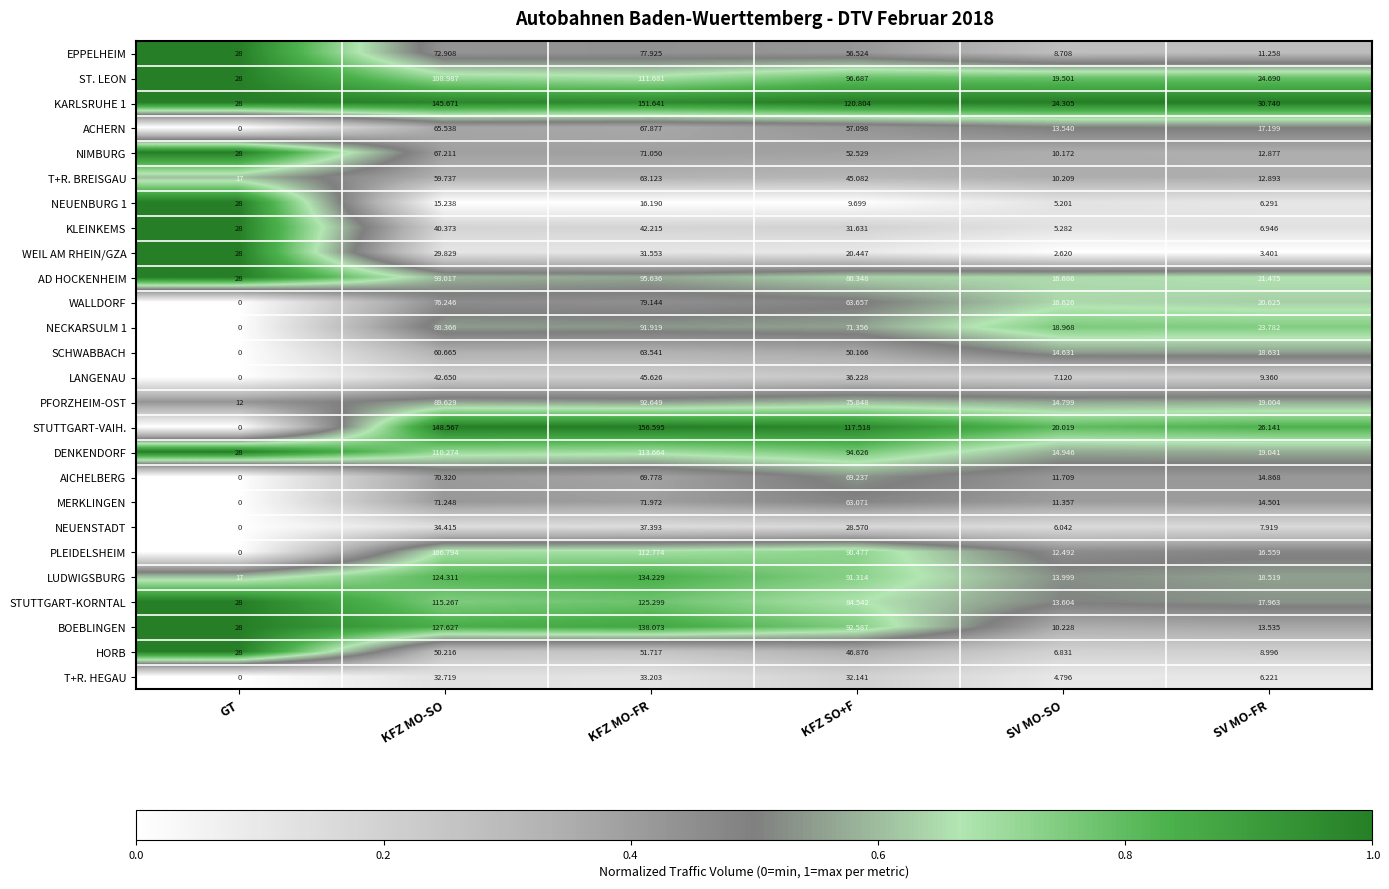

At which label does NEUENSTADT first exceed 28?

KFZ MO-SO